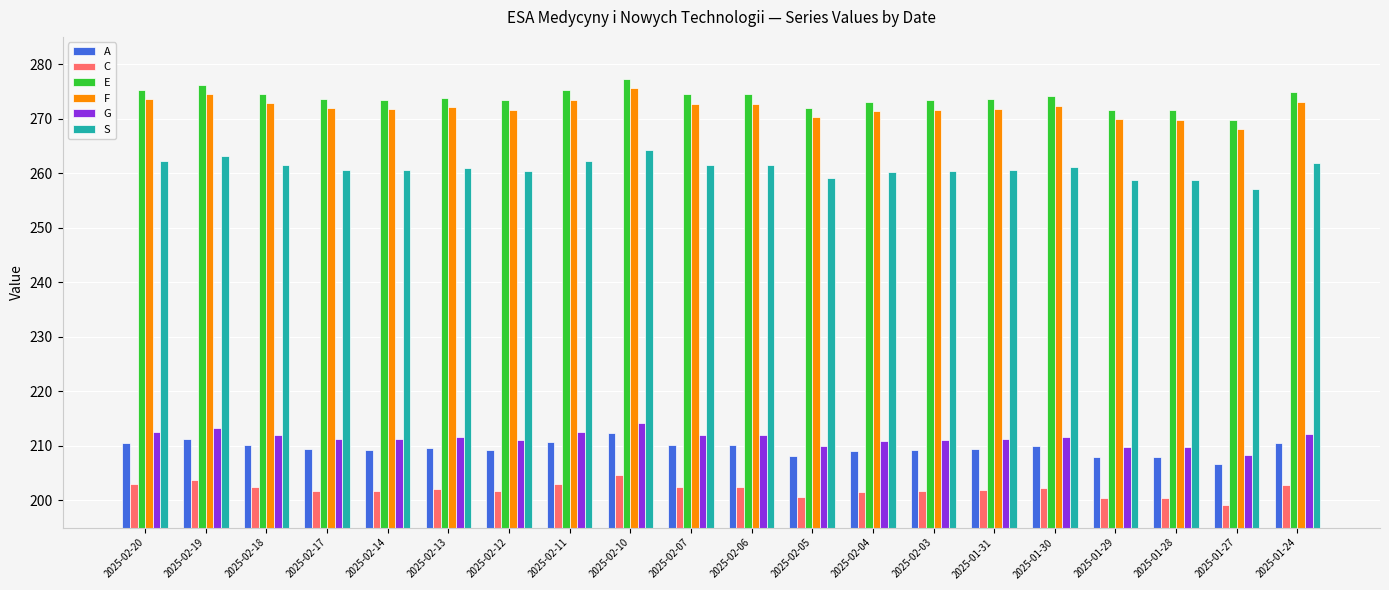

What is the label of the 8th bar from the left?

2025-02-11